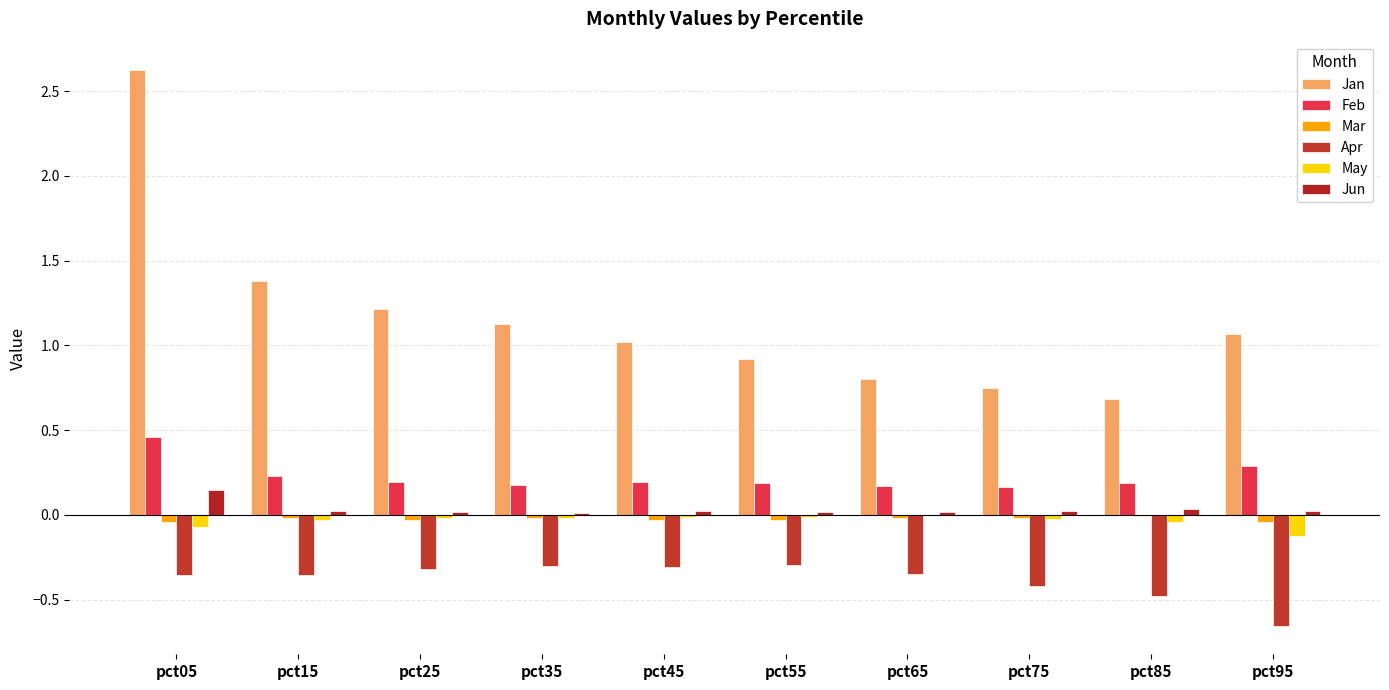

How many Feb values are between 0 and 1?

10